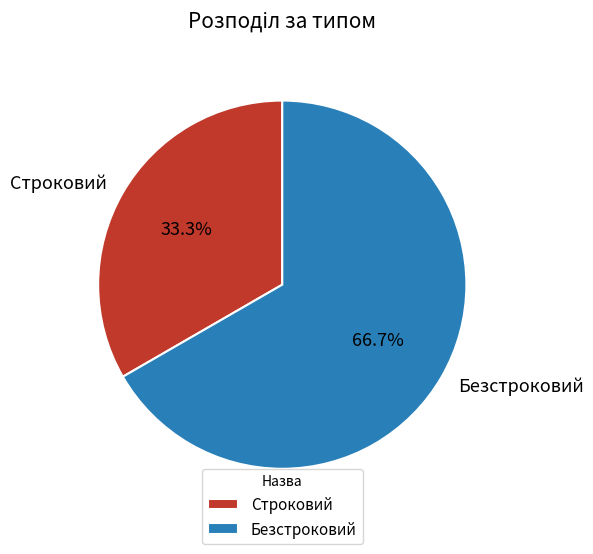

To the nearest percent, what is the difference between the Безстроковий and Строковий slice percentages?

33%